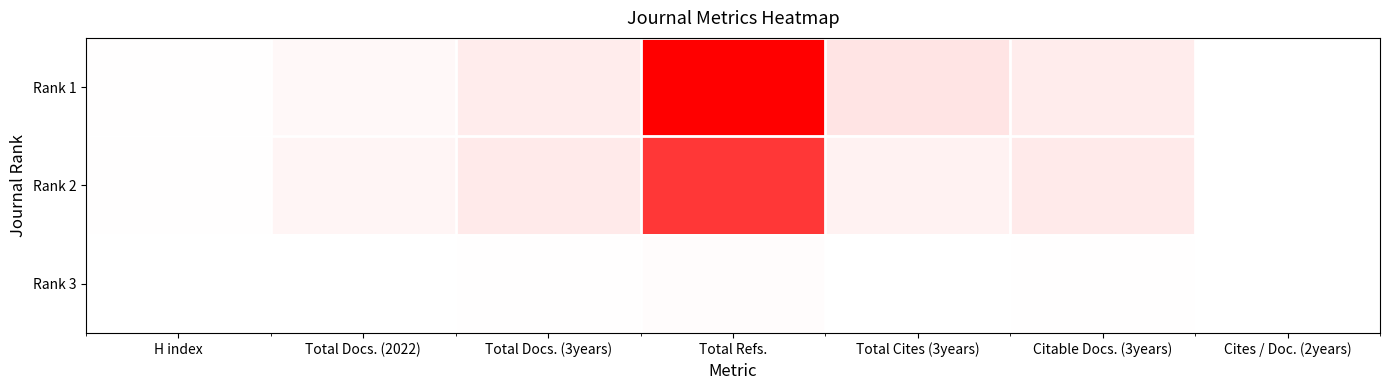

Reading left to right, transcribe all the data shown in this chart.

Rank 1: H index=0.0	Total Docs. (2022)=0.0	Total Docs. (3years)=0.1	Total Refs.=1.0	Total Cites (3years)=0.1	Citable Docs. (3years)=0.1	Cites / Doc. (2years)=0.0
Rank 2: H index=0.0	Total Docs. (2022)=0.0	Total Docs. (3years)=0.1	Total Refs.=0.8	Total Cites (3years)=0.1	Citable Docs. (3years)=0.1	Cites / Doc. (2years)=0.0
Rank 3: H index=0.0	Total Docs. (2022)=0.0	Total Docs. (3years)=0.0	Total Refs.=0.0	Total Cites (3years)=0.0	Citable Docs. (3years)=0.0	Cites / Doc. (2years)=0.0